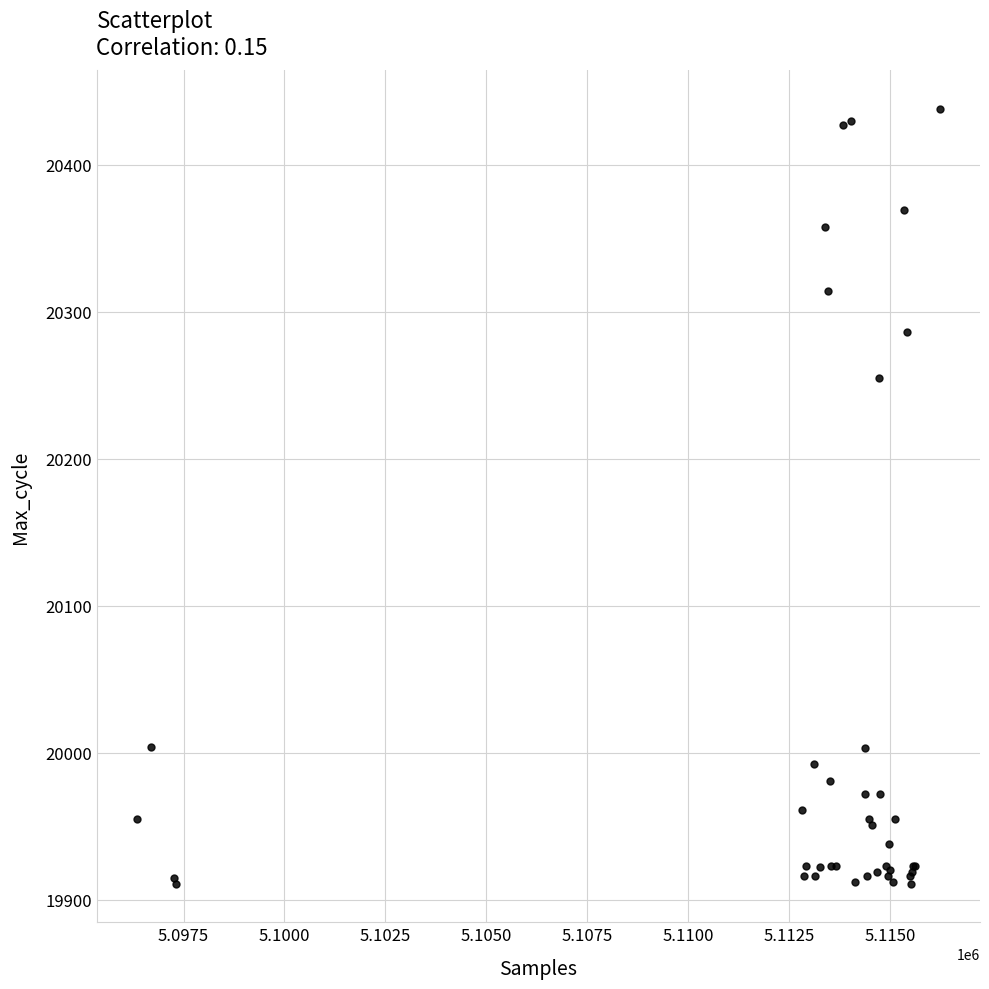

What Y value in the scatter plot is closest to 20174?

20255